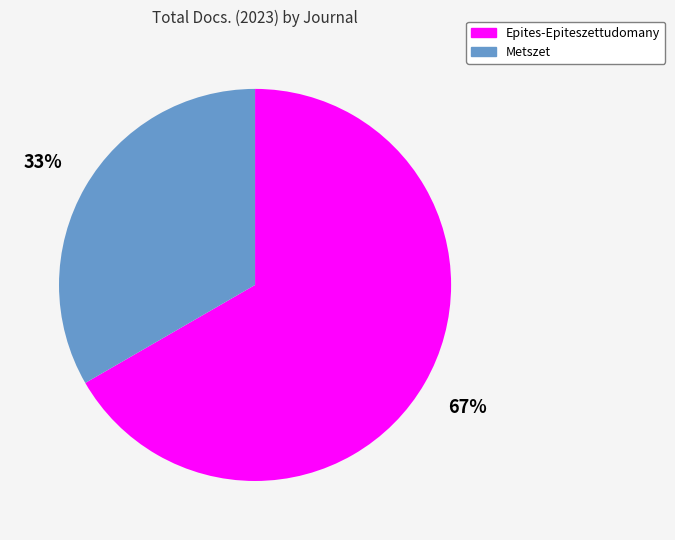

True or false: Epites-Epiteszettudomany accounts for 74% of the total.

False